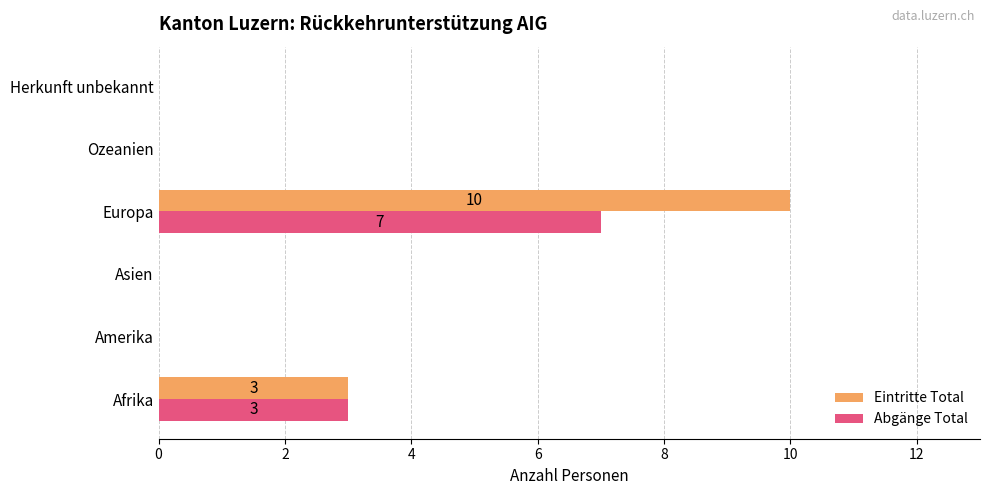

Which series has the largest total across all categories?

Eintritte Total